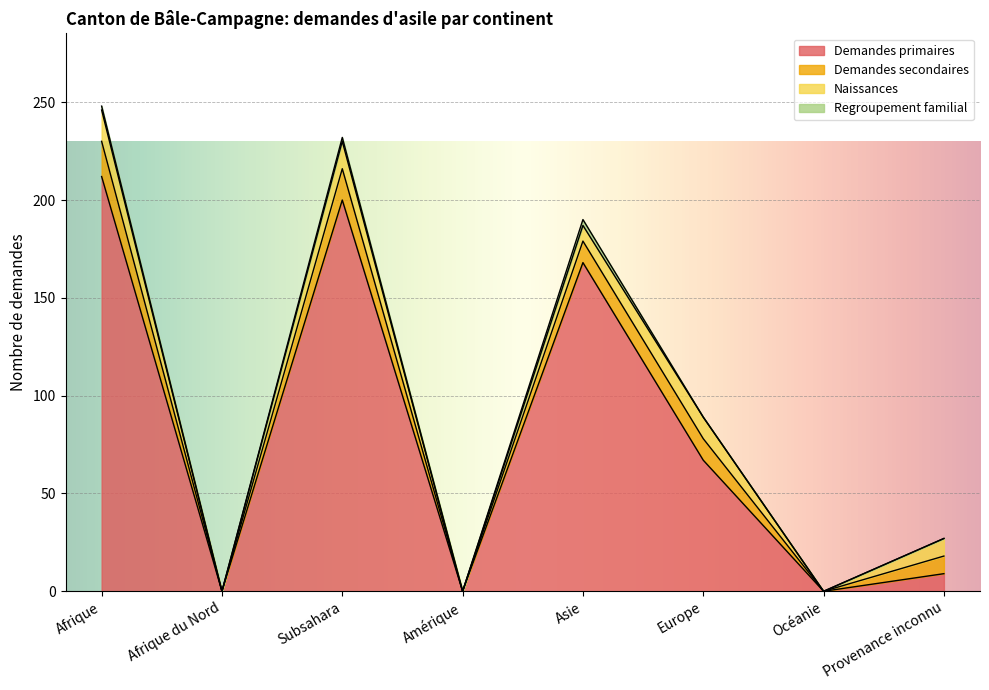

What are all the series names shown in the legend?

Demandes primaires, Demandes secondaires, Naissances, Regroupement familial